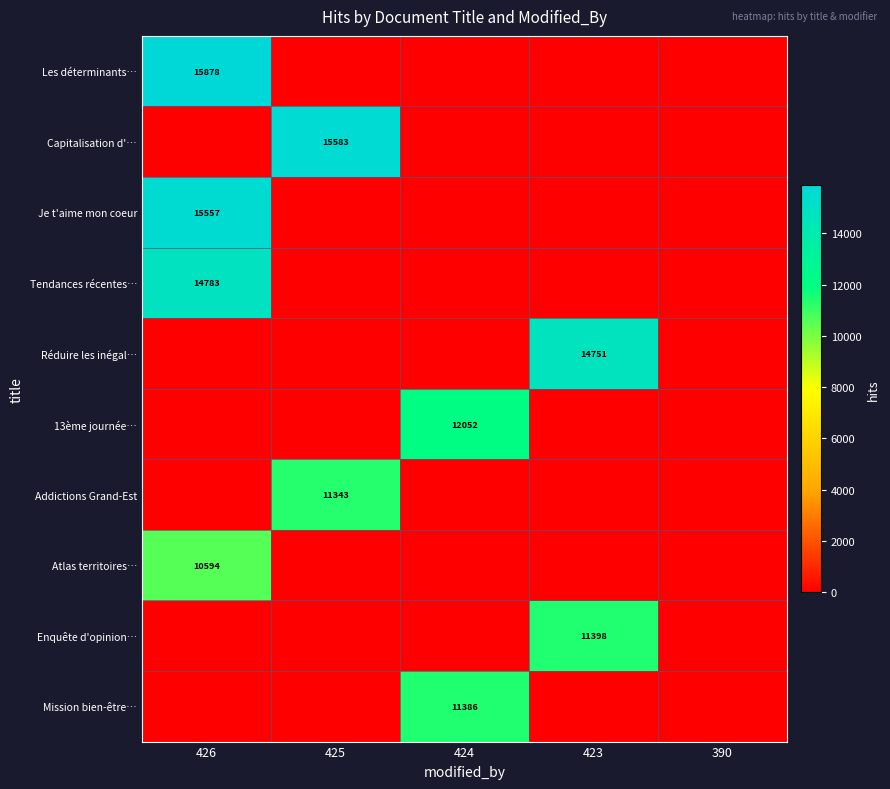

The Les déterminants… series shows 28209 at 426. True or false?

False